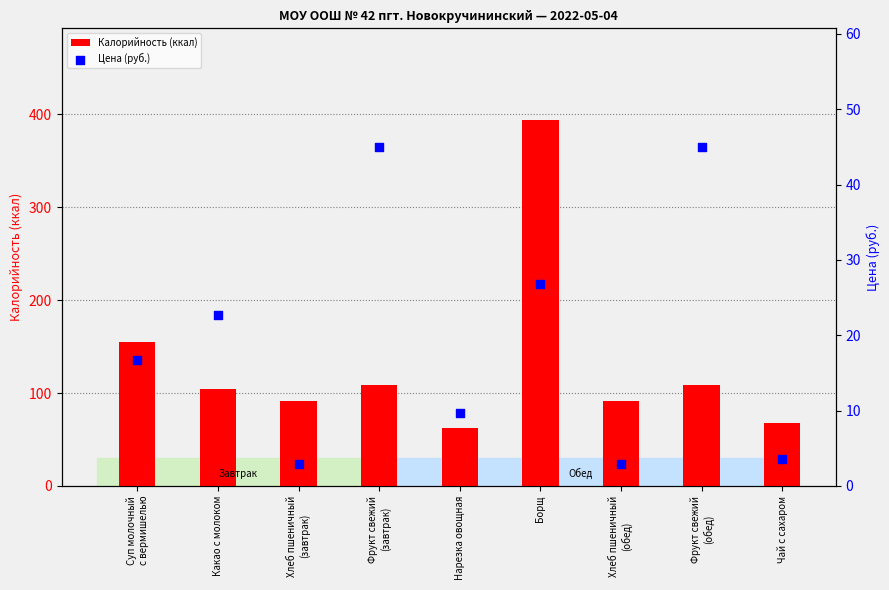

Which series has the largest Y range (max minus min)?

Калорийность (ккал)